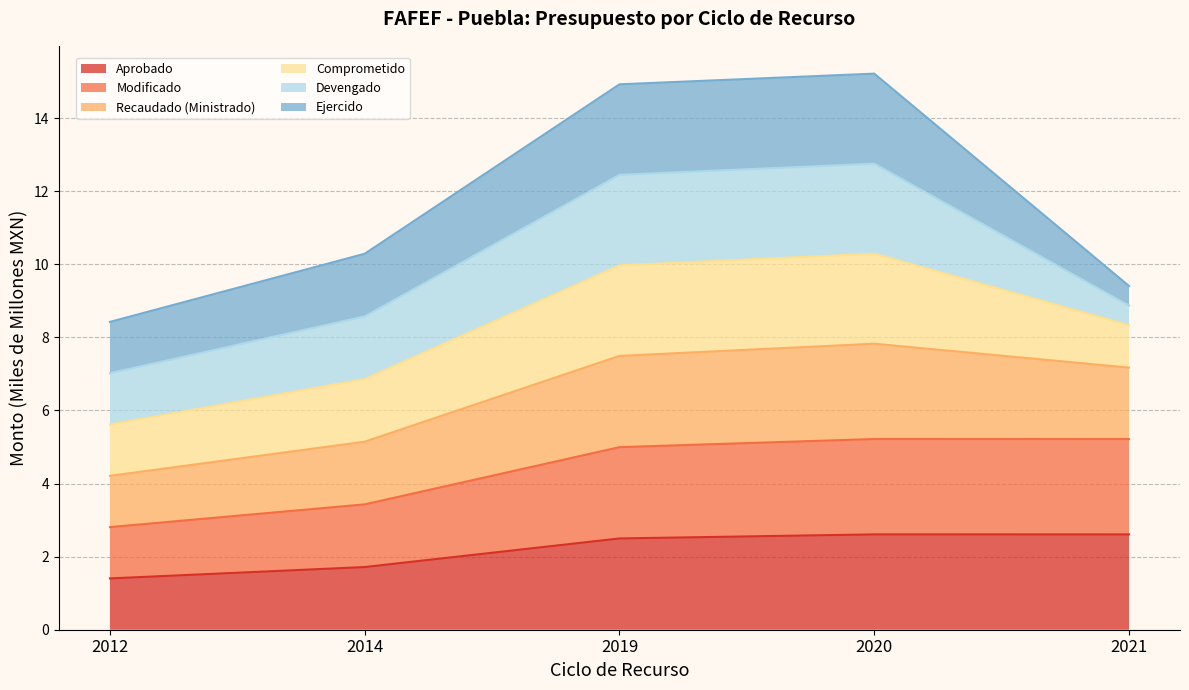

What is the sum of all Aprobado values?

10.8